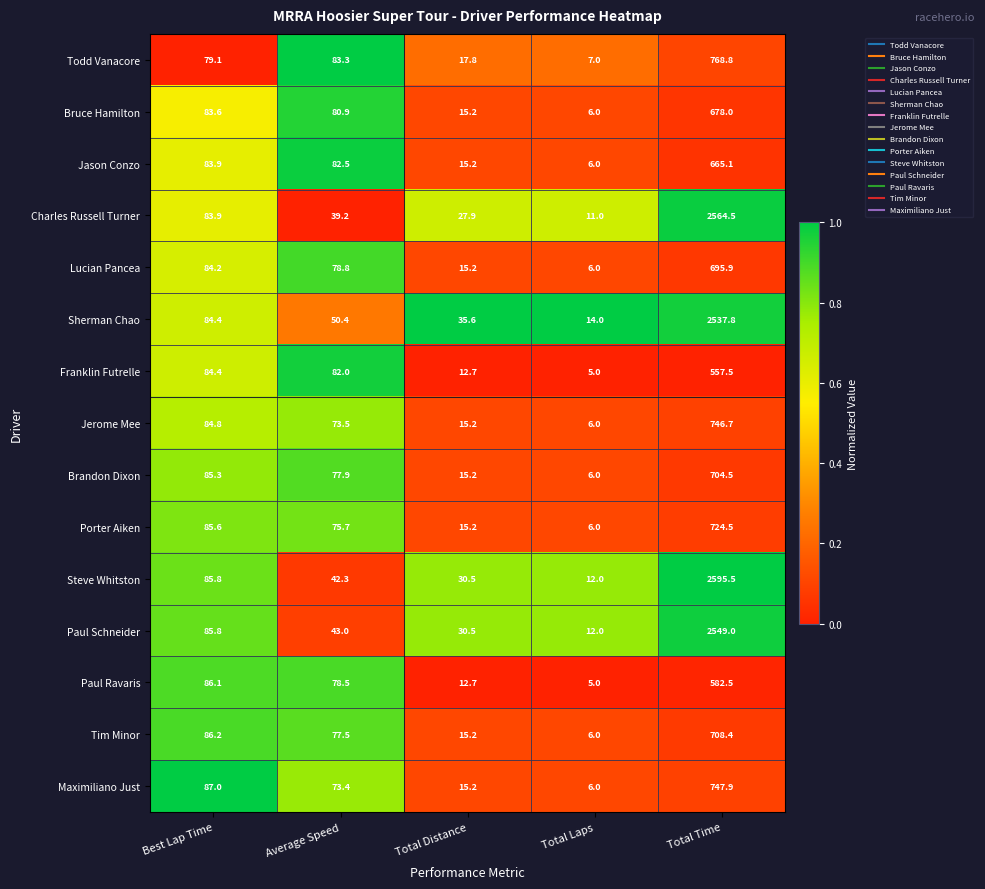

Which series has the largest total across all categories?

Steve Whitston